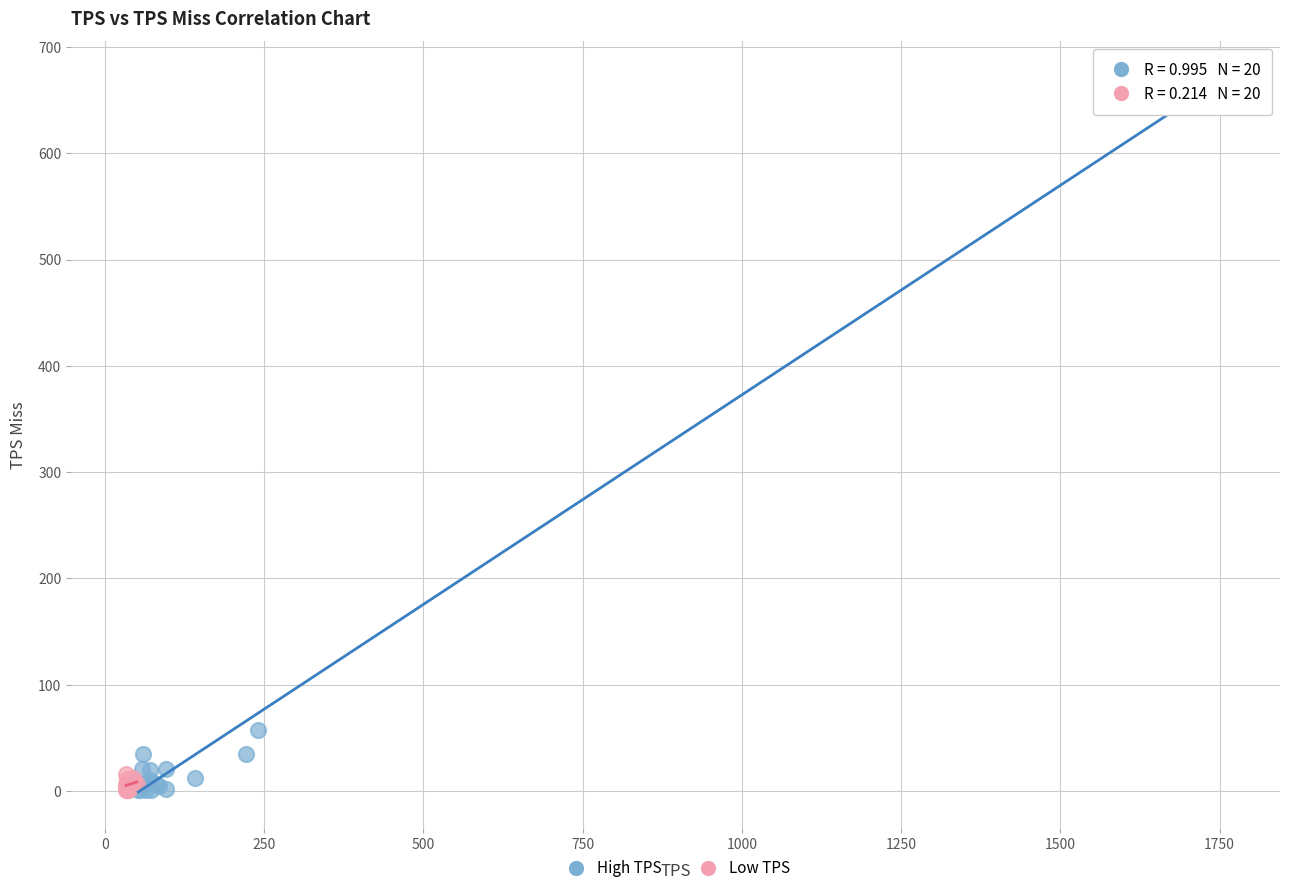

Which series has the largest Y range (max minus min)?

High TPS